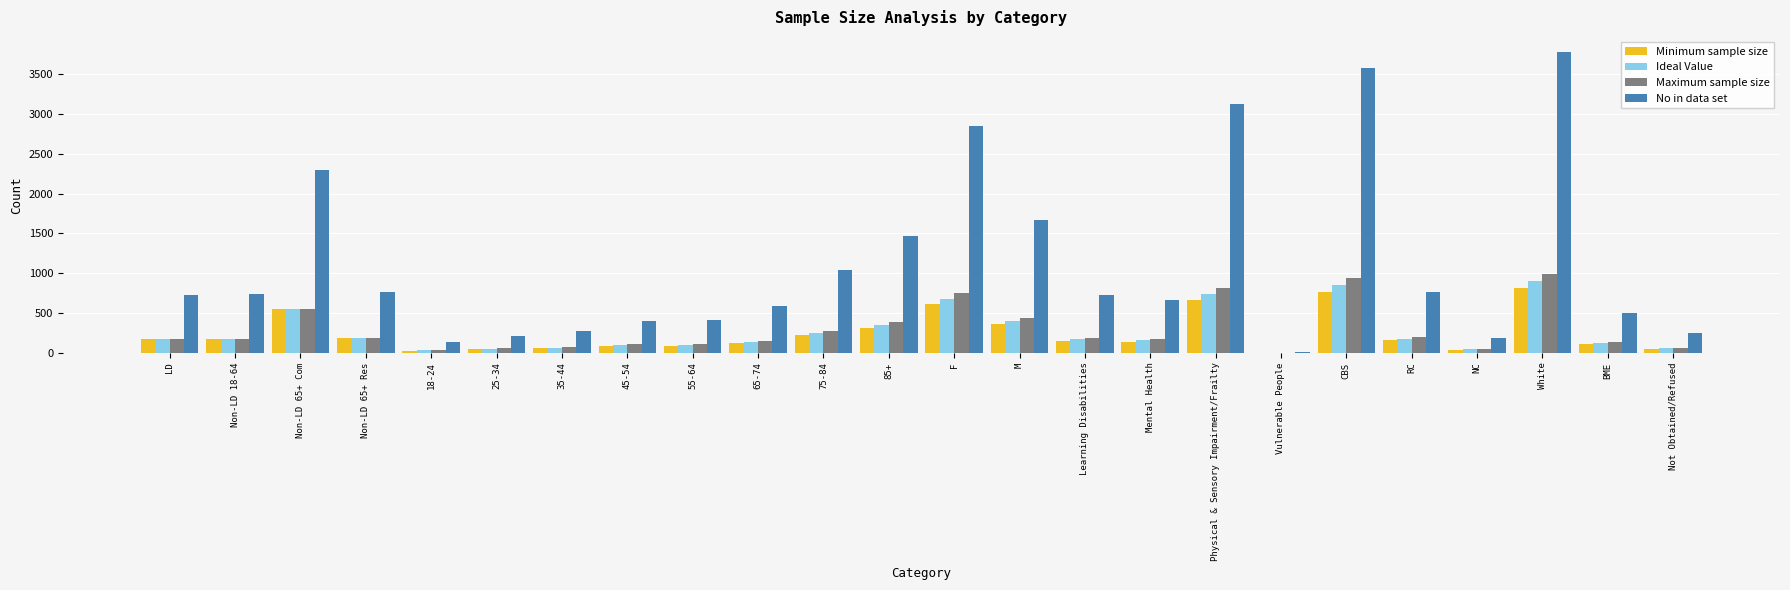

Is the value of No in data set at 85+ greater than the value of Maximum sample size at M?

Yes